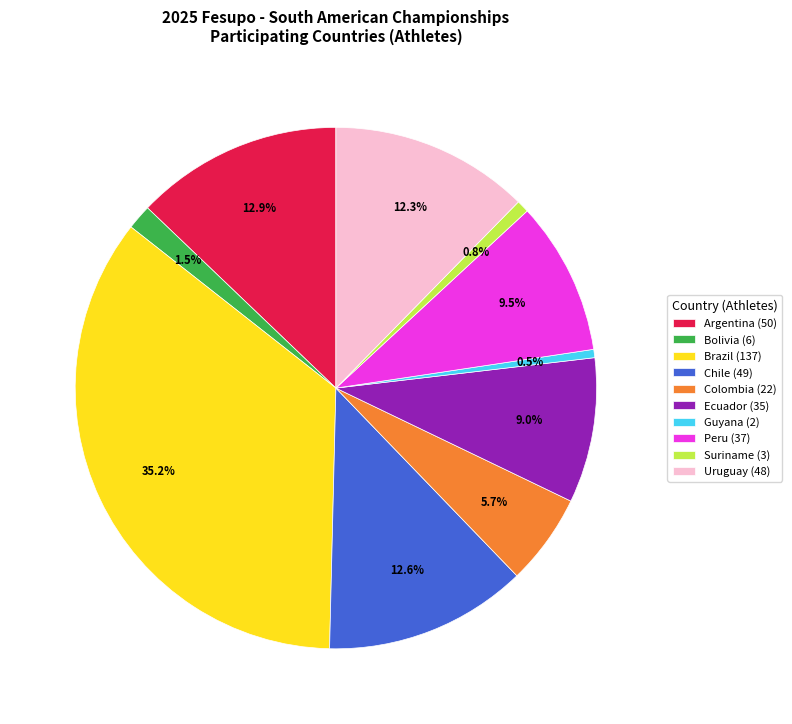

Is there any slice that represents more than half of the pie?

No